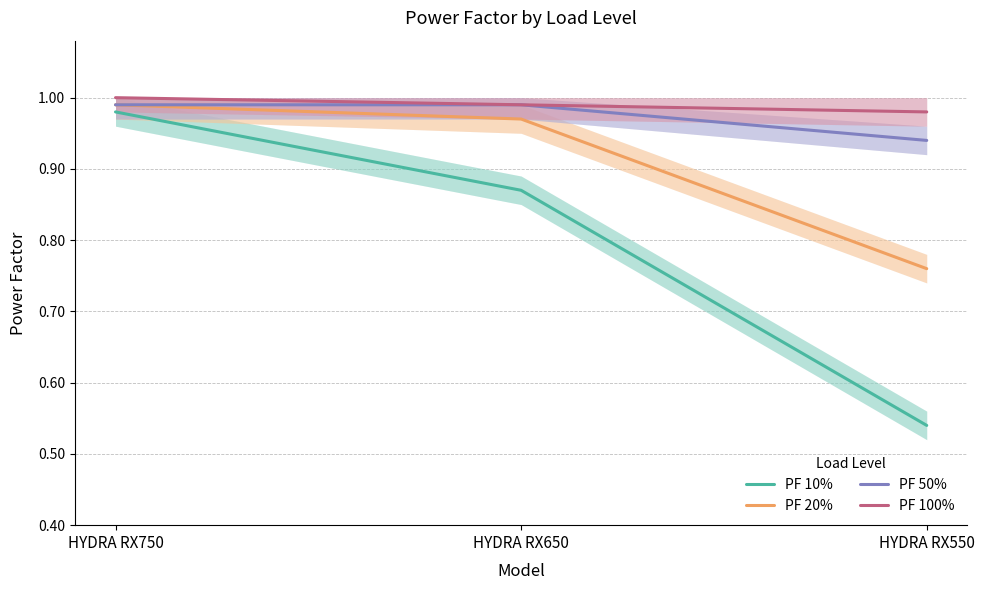

Does the chart display data point markers on the line(s)?

No